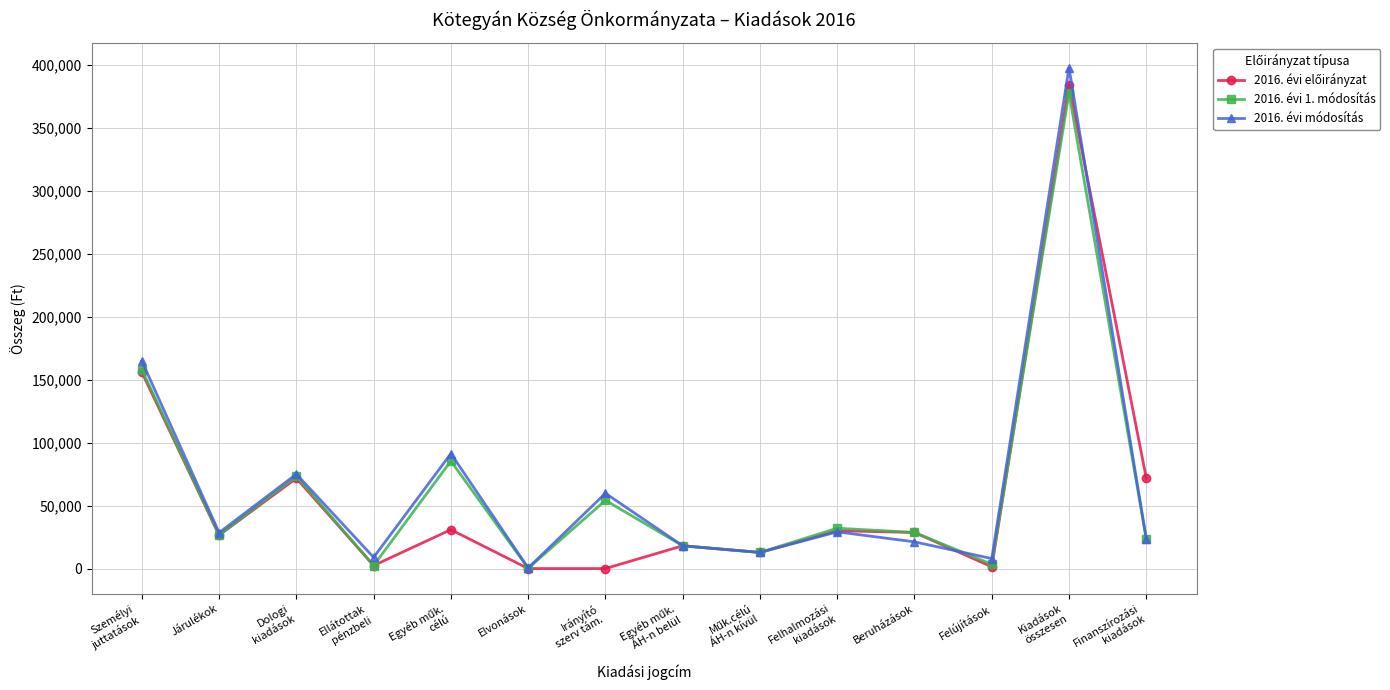

What is the label of the 12th point from the left?

Felújítások